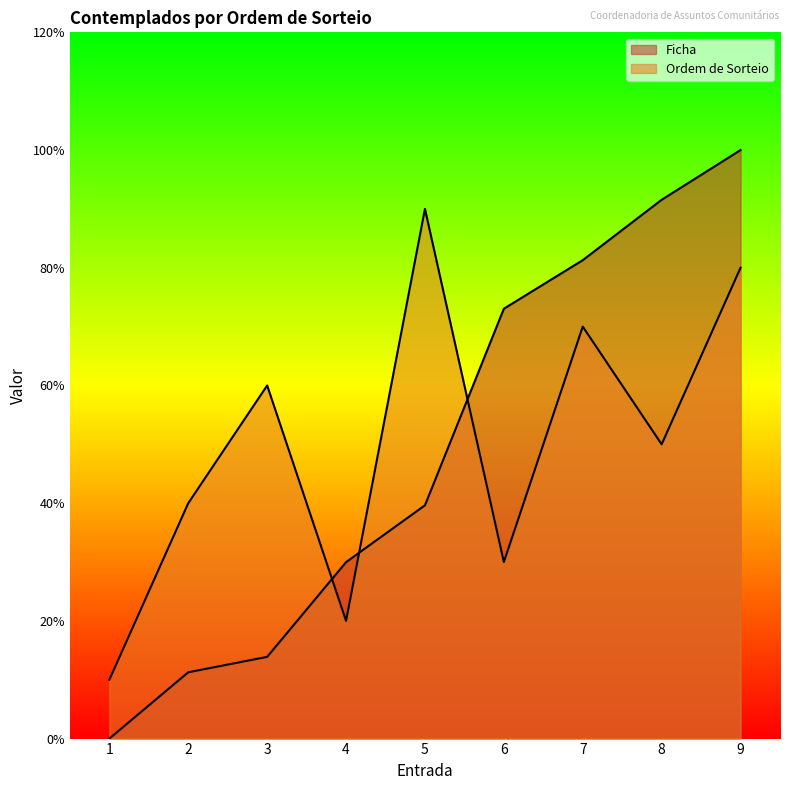

Count the Ordem de Sorteio values in the range 3 to 7.

5